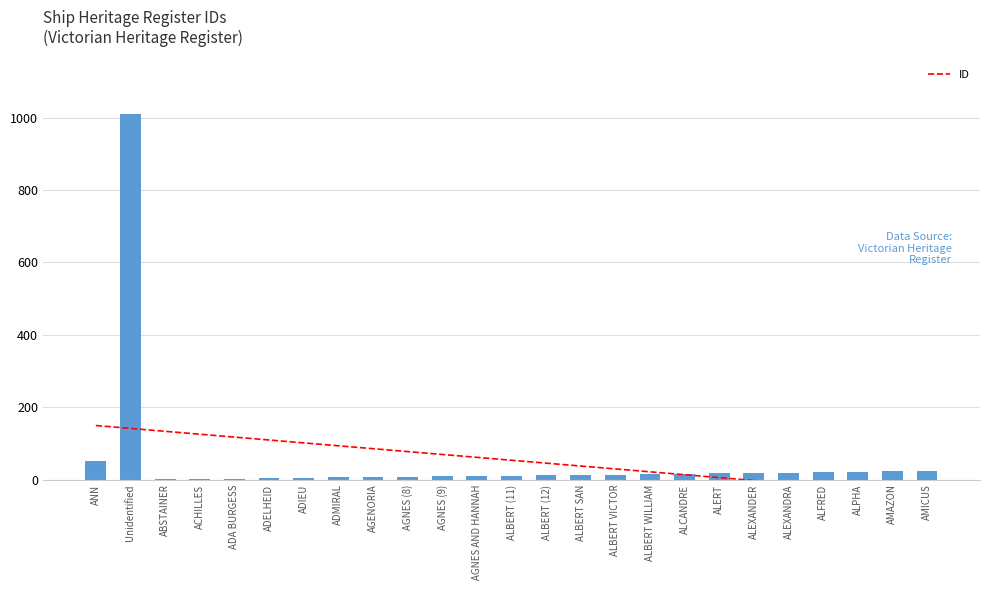

Reading left to right, transcribe all the data shown in this chart.

ANN=51	Unidentified=1009	ABSTAINER=1	ACHILLES=2	ADA BURGESS=3	ADELHEID=4	ADIEU=5	ADMIRAL=6	AGENORIA=7	AGNES (8)=8	AGNES (9)=9	AGNES AND HANNAH=10	ALBERT (11)=11	ALBERT (12)=12	ALBERT SAN=13	ALBERT VICTOR=14	ALBERT WILLIAM=15	ALCANDRE=16	ALERT=17	ALEXANDER=18	ALEXANDRA=19	ALFRED=20	ALPHA=22	AMAZON=23	AMICUS=24